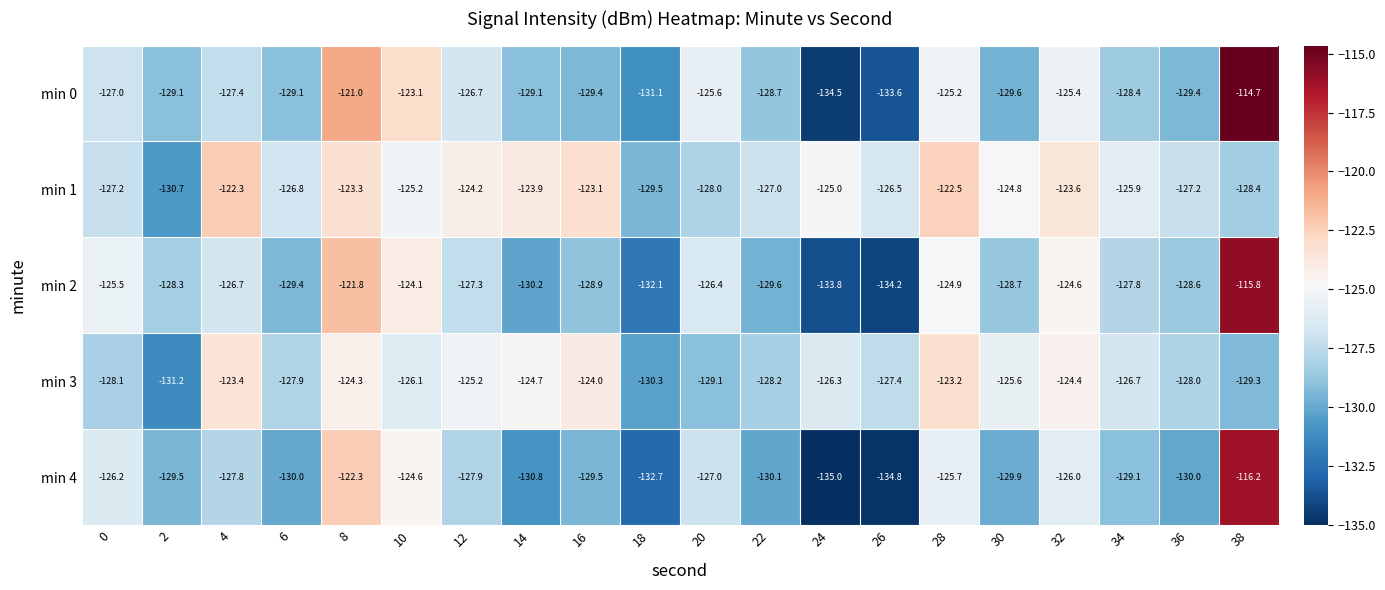

The value of min 3 at 32 is -124.4. True or false?

True